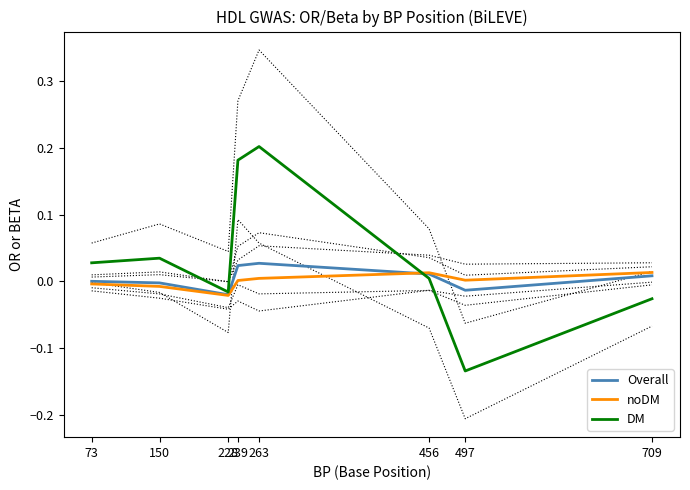

How many values in noDM are below zero?

3